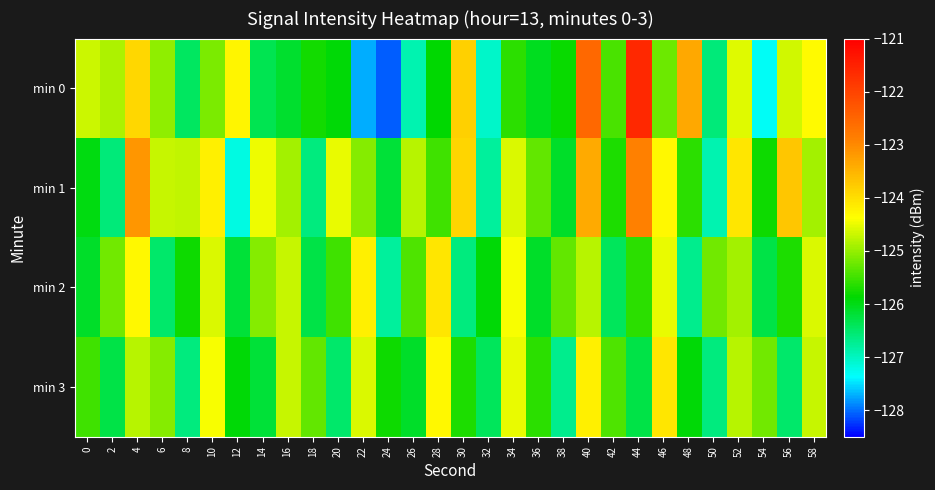

Which series has the largest range (max minus min)?

min 0